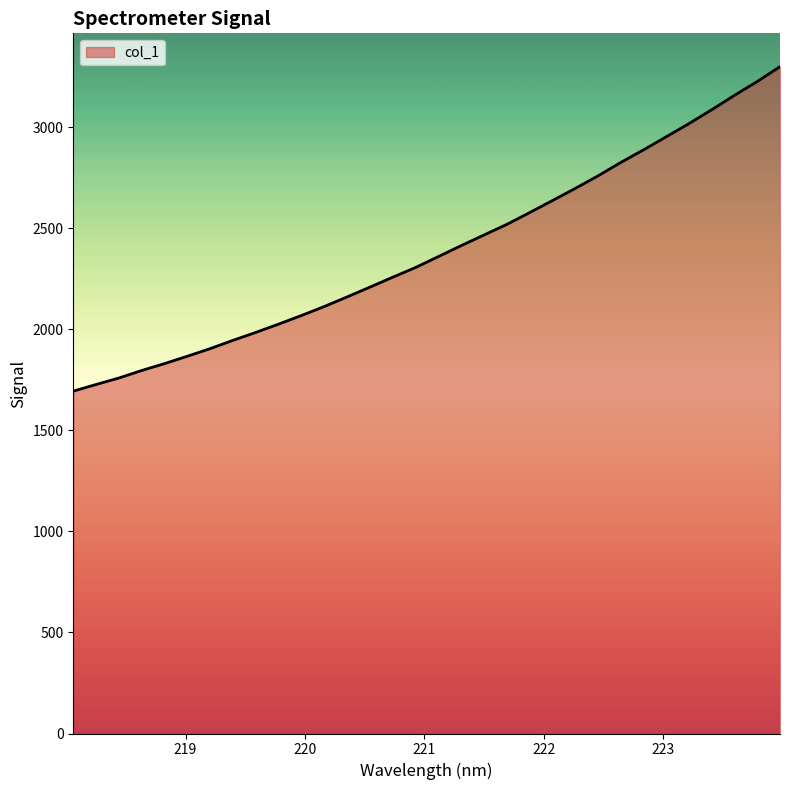

What is the difference between the maximum and minimum values?

1605.2